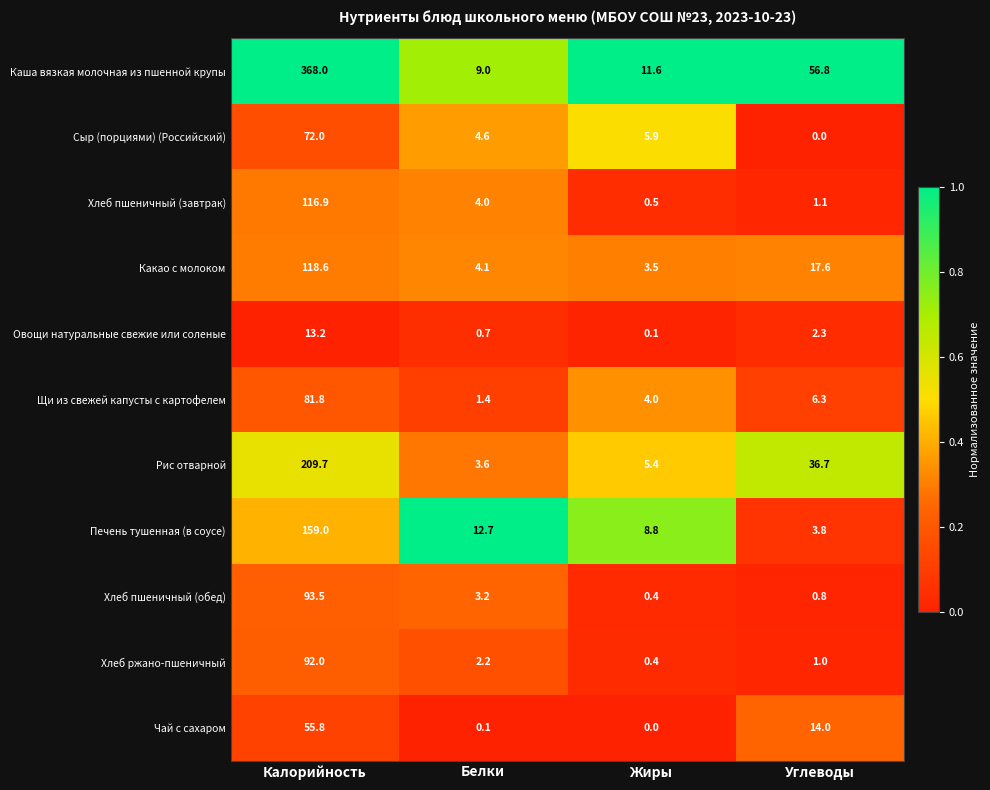

What is the maximum value shown in the chart?

368.0